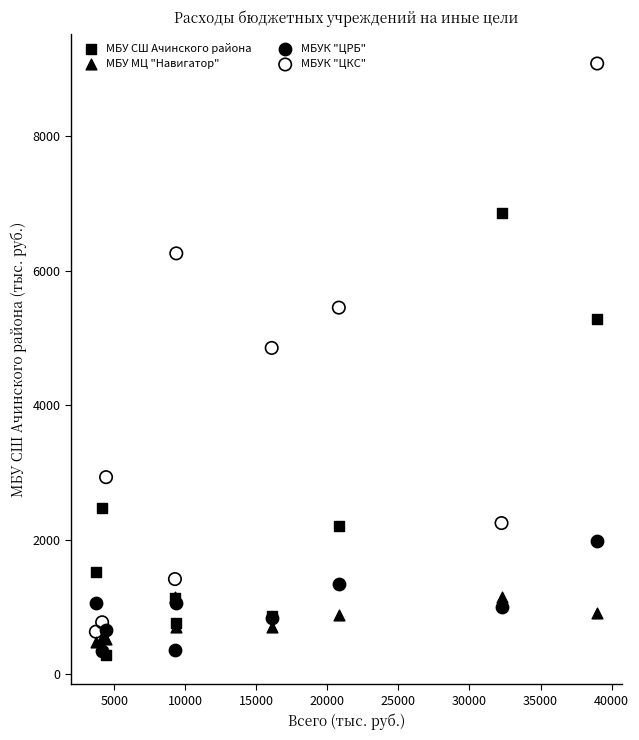

In the МБУ СШ Ачинского района series, what Y value is closest to 3572?

2476